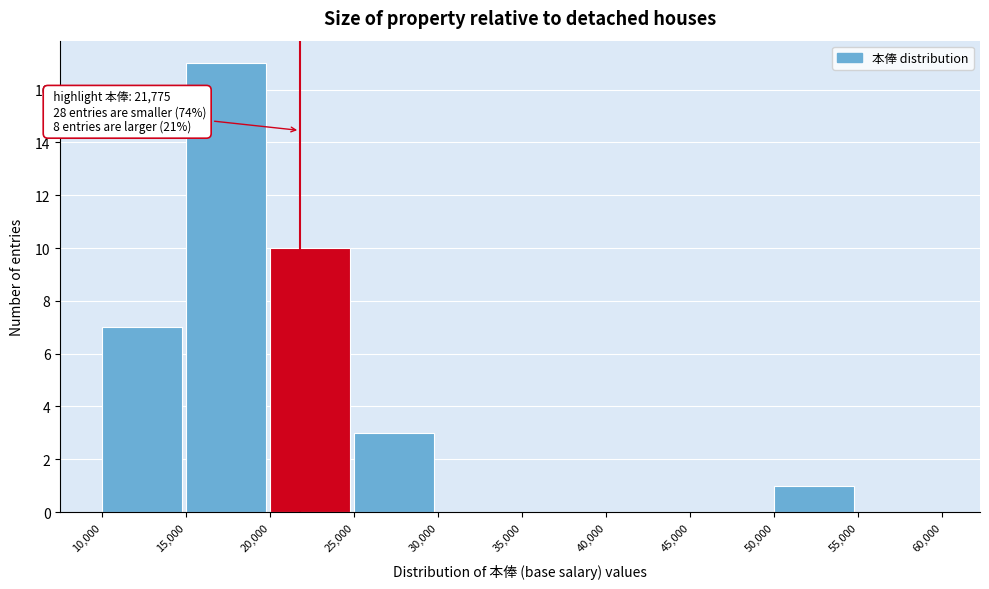

Which range on the x-axis has the tallest bar?

15,000 to 20,000